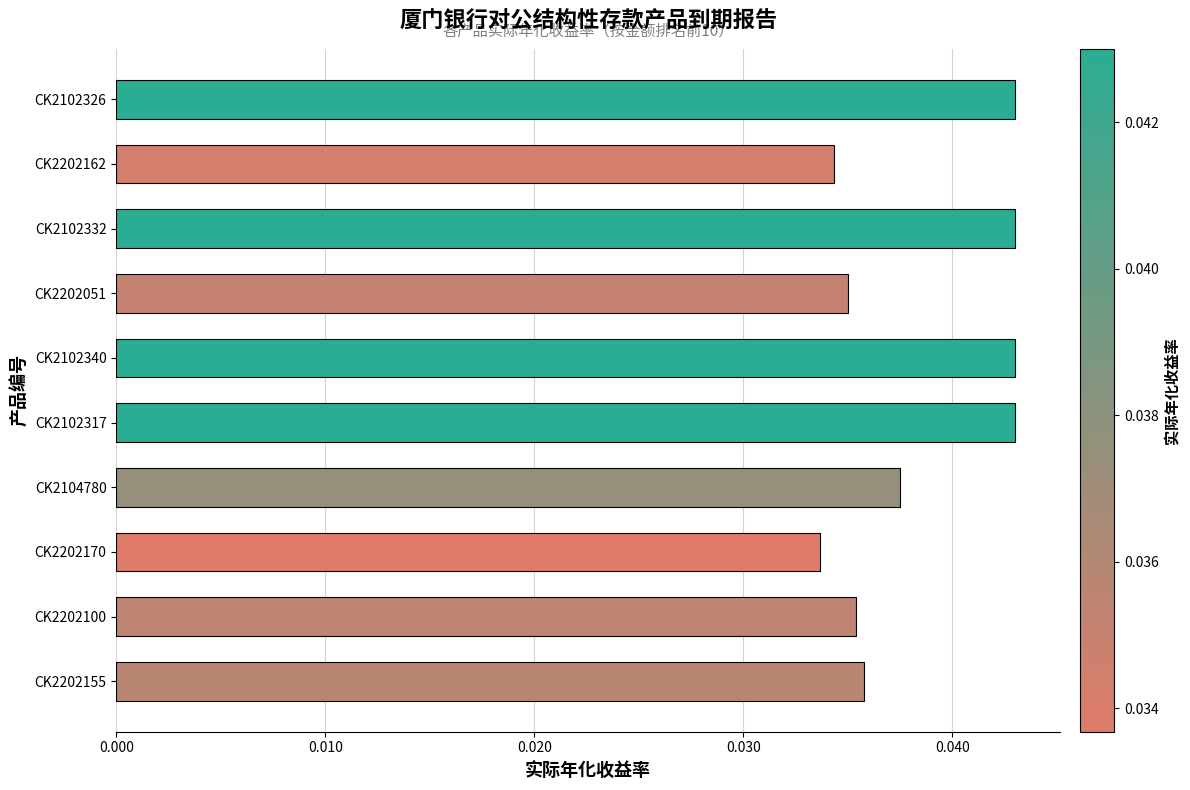

The chart shows a value of 0.1 at CK2104780. True or false?

False